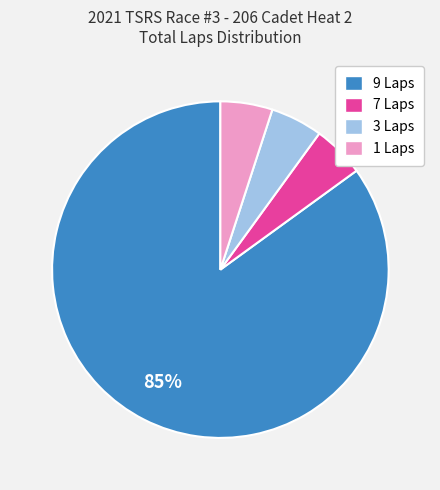

What is the largest slice in the pie chart?

9 Laps